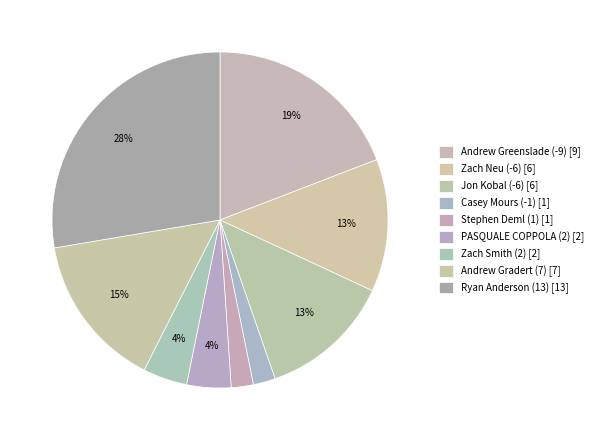

How many slices are in this pie chart?

9